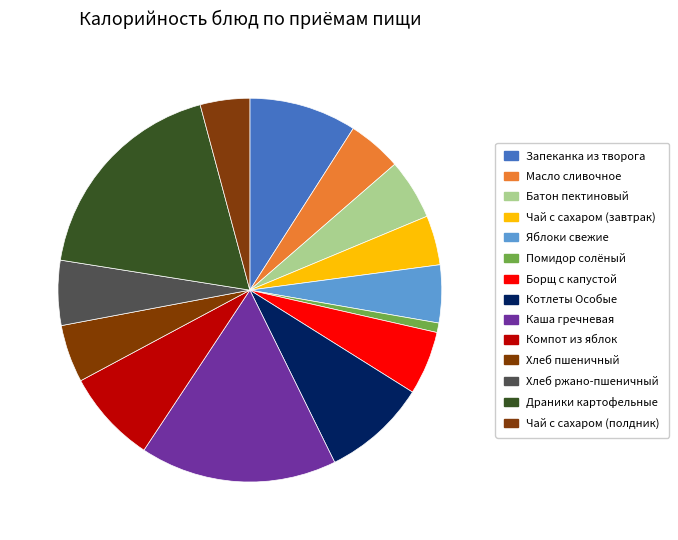

What percentage is NOT represented by Помидор солёный?

99.2%